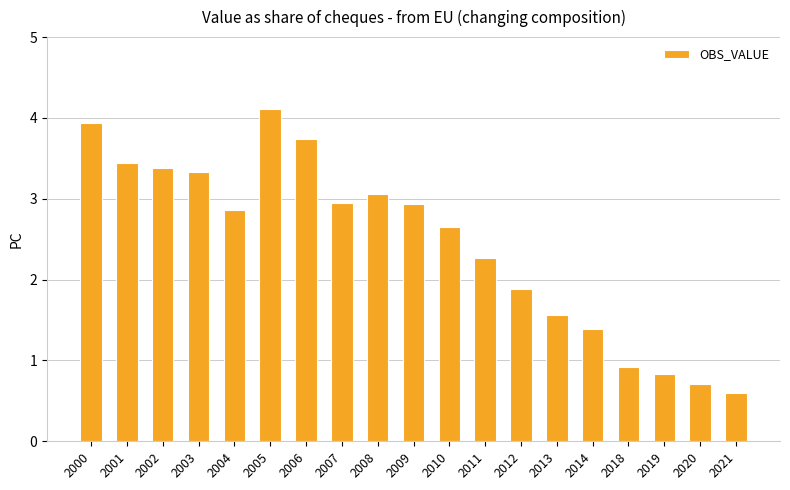

At which category does the chart reach its peak across all series?

2005